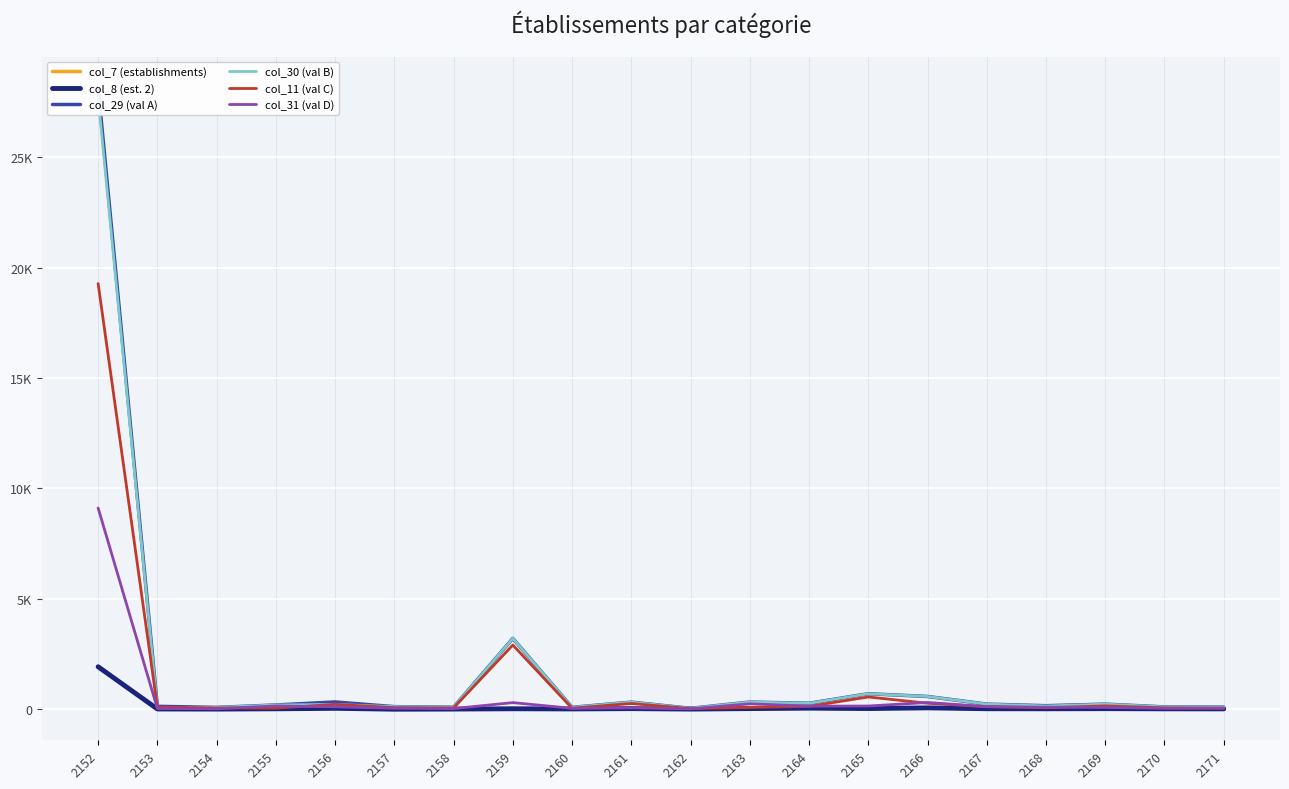

What is the sum of the col_30 (val B) values at 2170 and 2165?

810